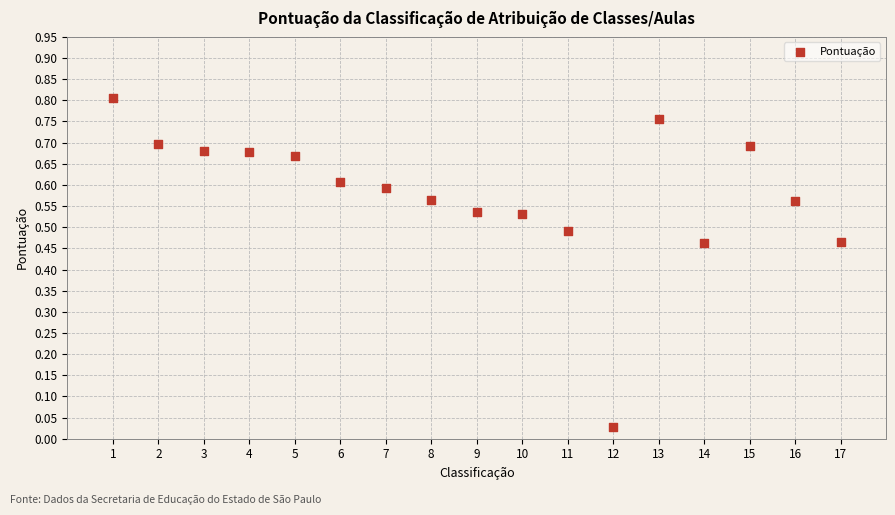

What is the range of X values (max minus min)?

16.0